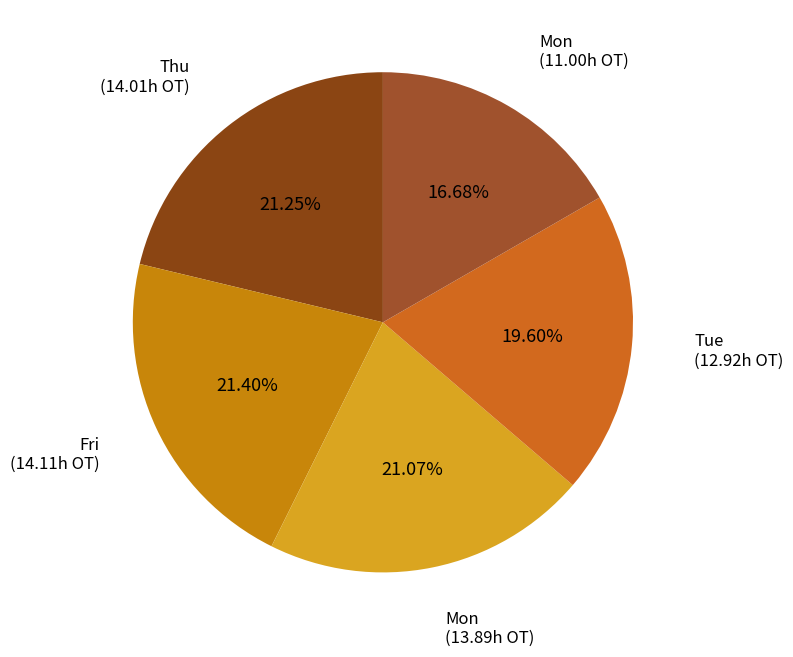

Is there any slice that represents more than half of the pie?

No